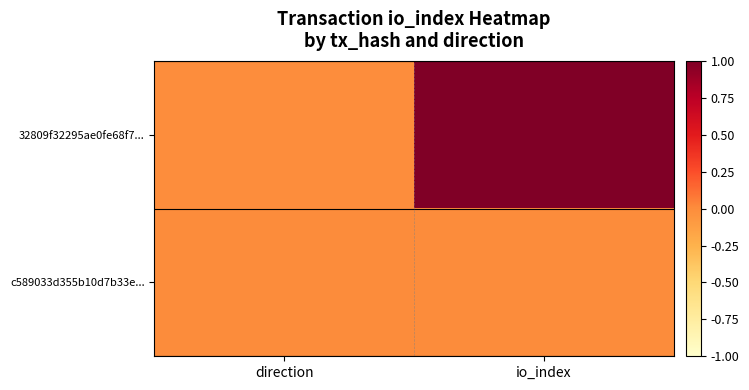

Reading left to right, what are all the values shown in this chart?

32809f32295ae0fe68f7...: direction=-0.0	io_index=1.0
c589033d355b10d7b33e...: direction=0.0	io_index=0.0